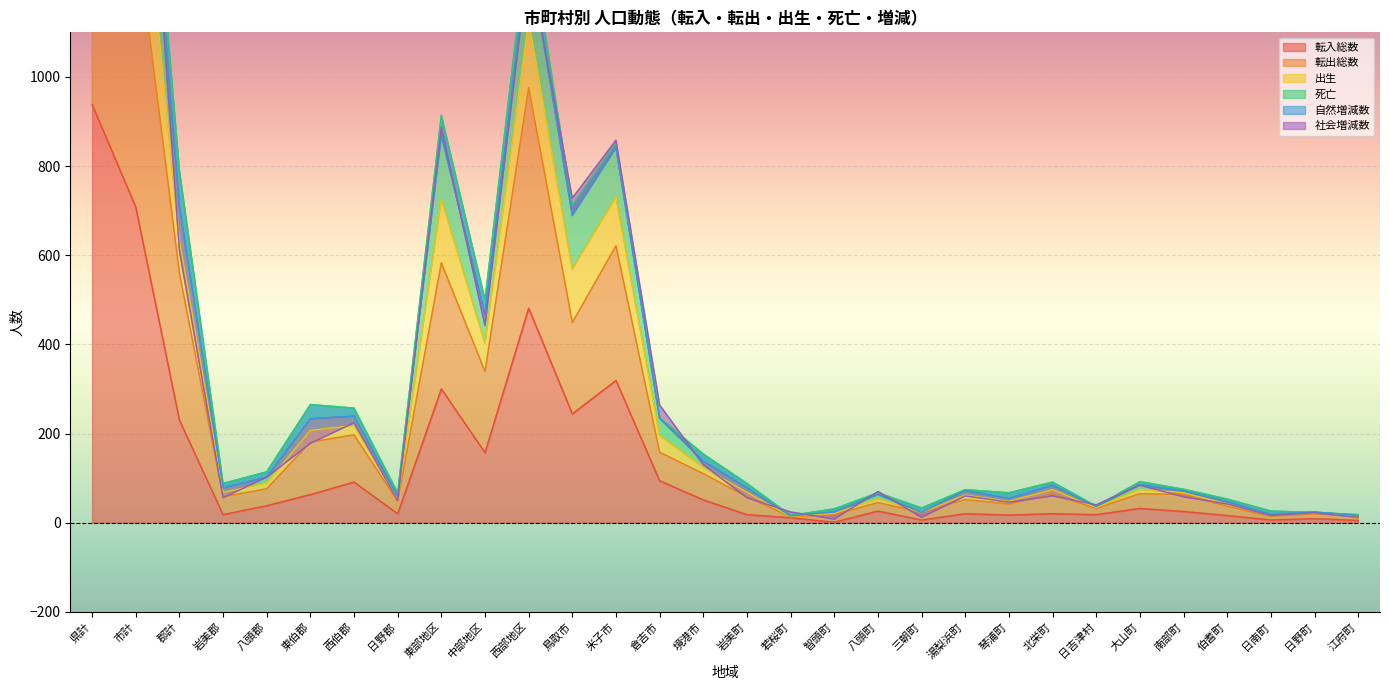

At which category is the sum across all series the highest?

県計